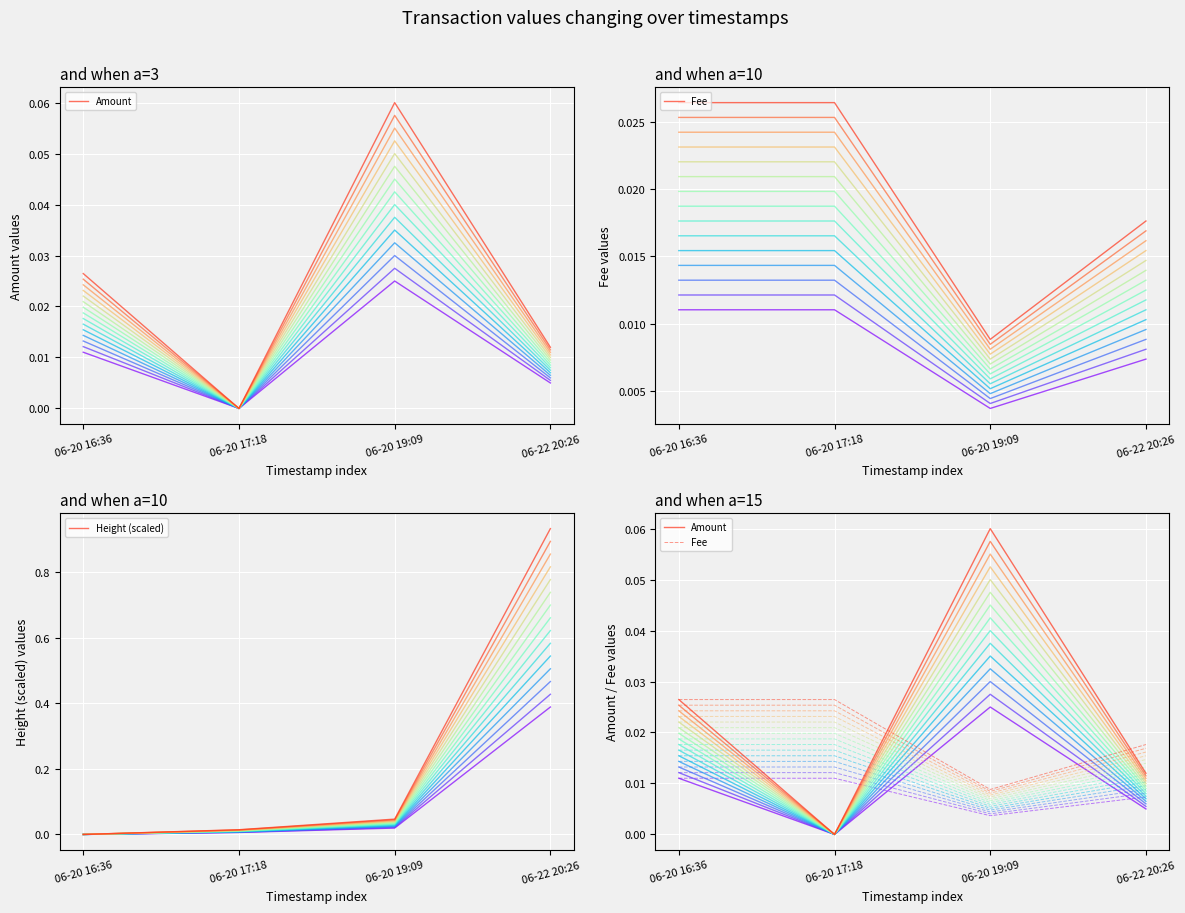

Which series ends up on top after the final intersection of Height (scaled) and Fee?

Height (scaled)